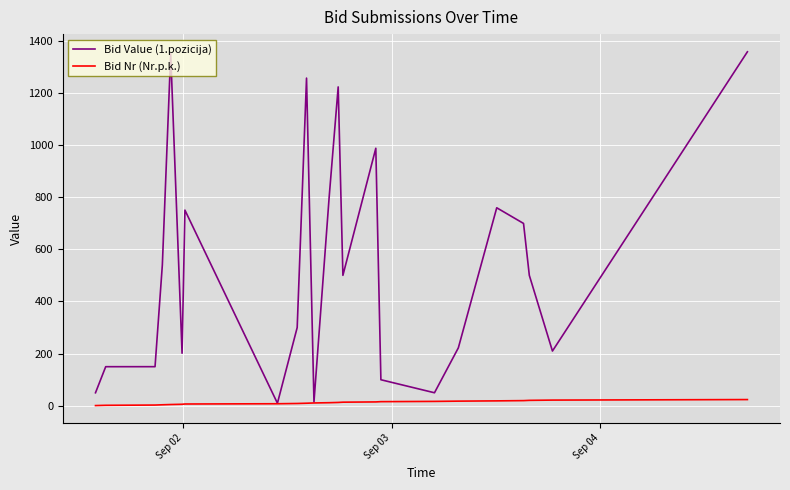

Does the chart display data point markers on the line(s)?

No